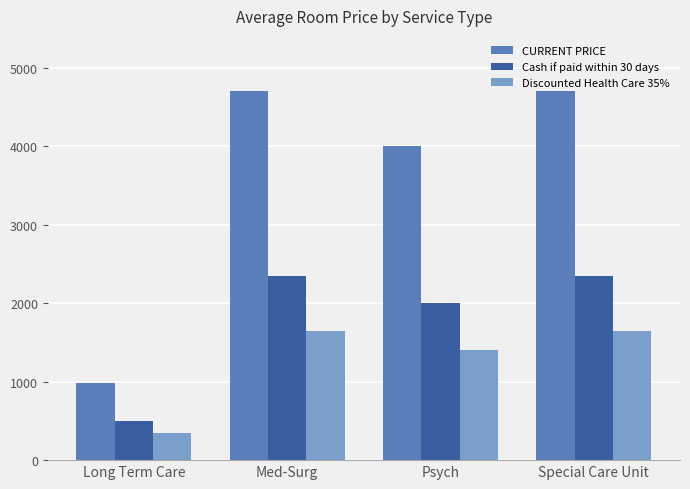

What is the difference between the maximum and minimum values in the Cash if paid within 30 days series?

1857.5